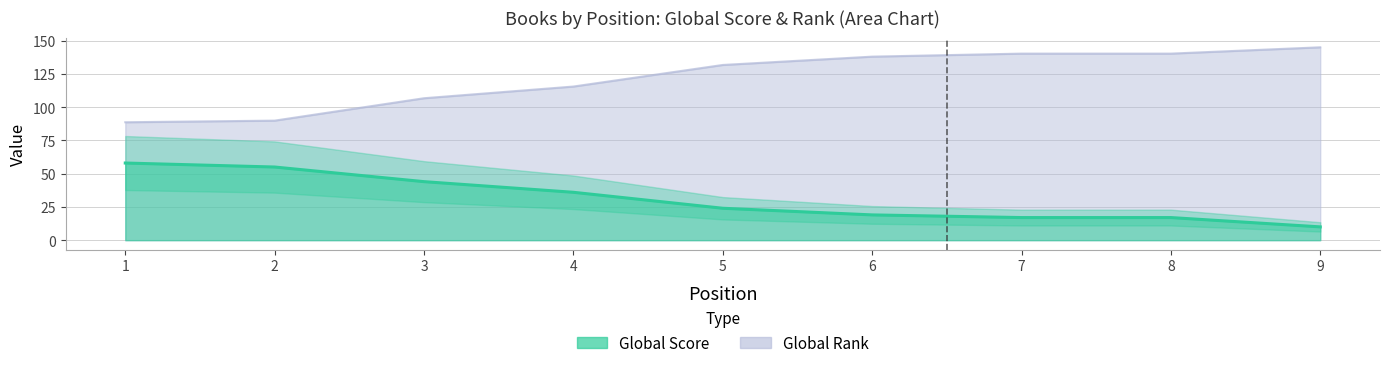

Which label corresponds to the smallest value in the chart?

9